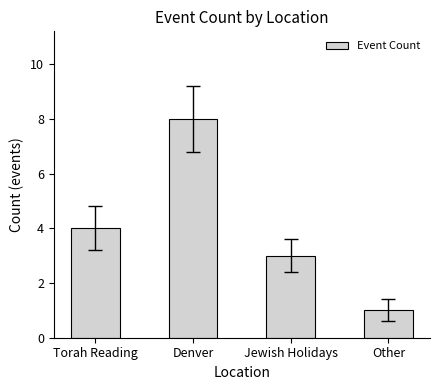

How many data points are less than 4?

2